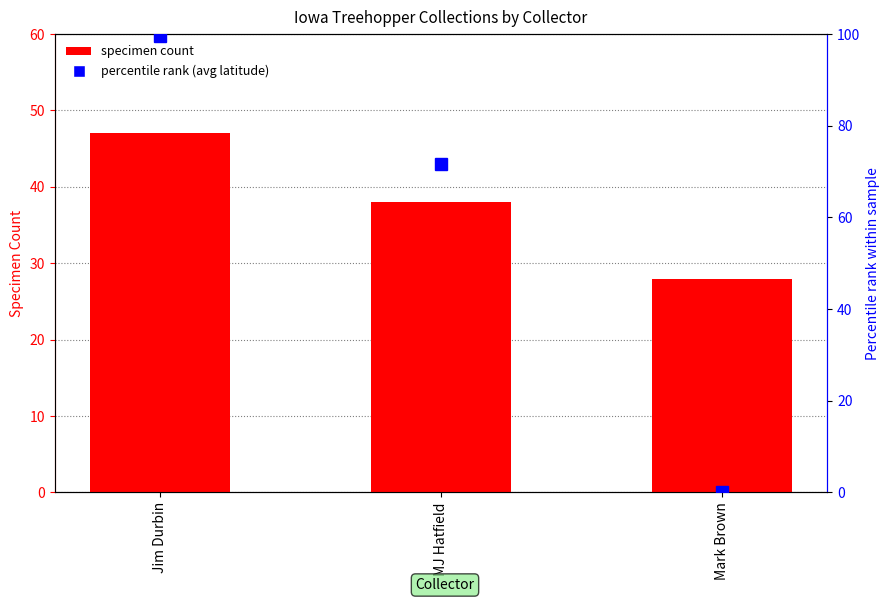

The percentile rank (avg latitude) series shows 0.0 at Mark Brown. True or false?

True